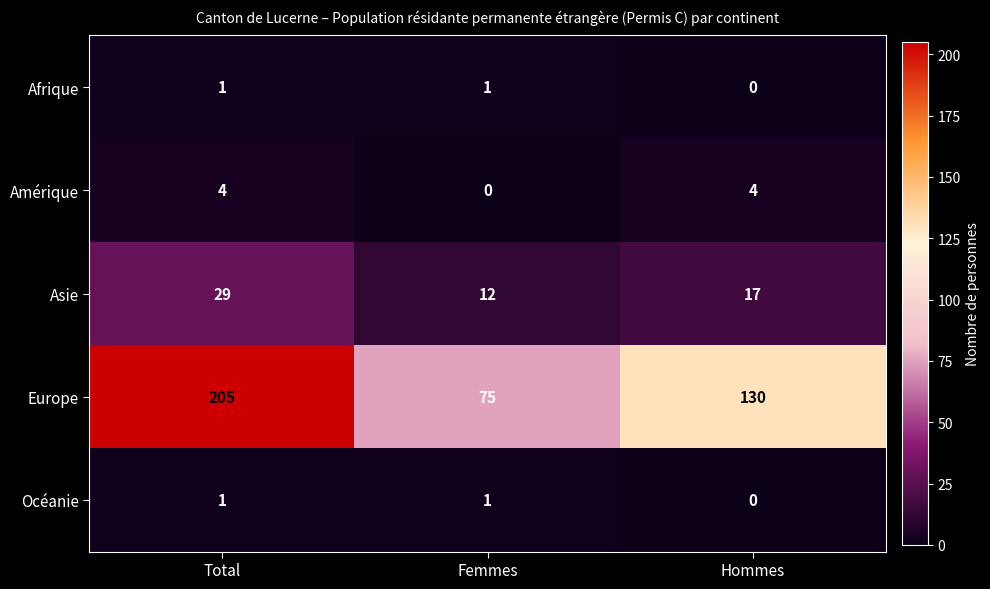

Reading left to right, what are all the values shown in this chart?

Afrique: 1	1	0
Amérique: 4	0	4
Asie: 29	12	17
Europe: 205	75	130
Océanie: 1	1	0